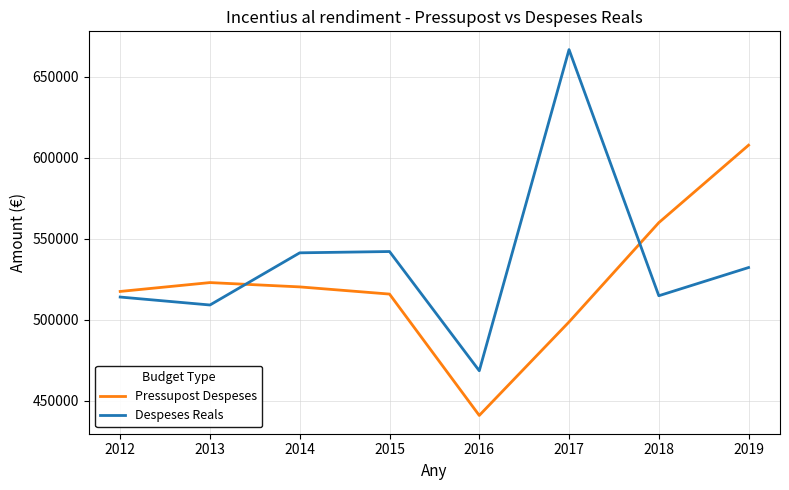

What is the minimum value for Despeses Reals?

468539.3